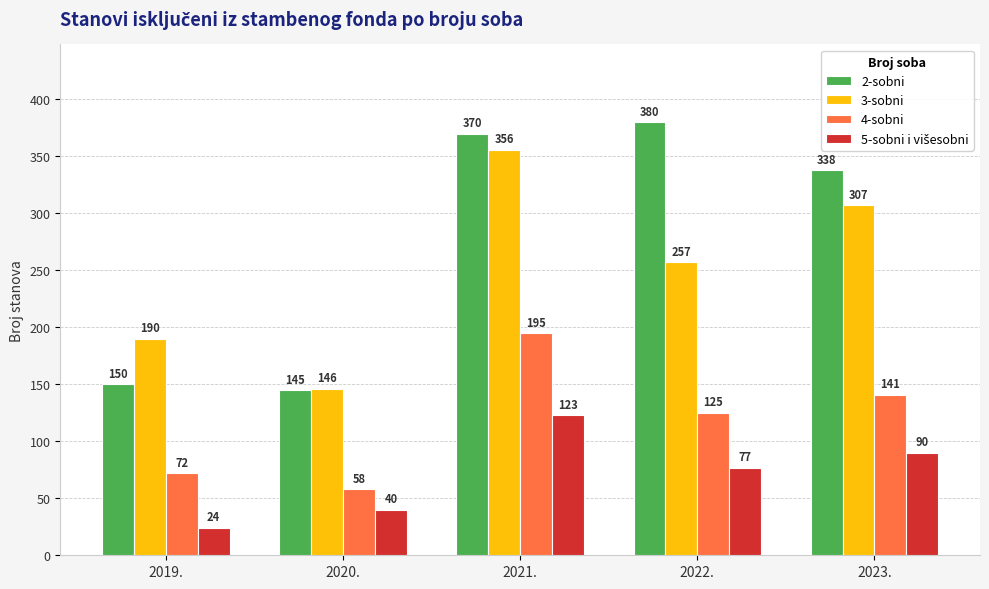

Count the number of data series in this chart.

4